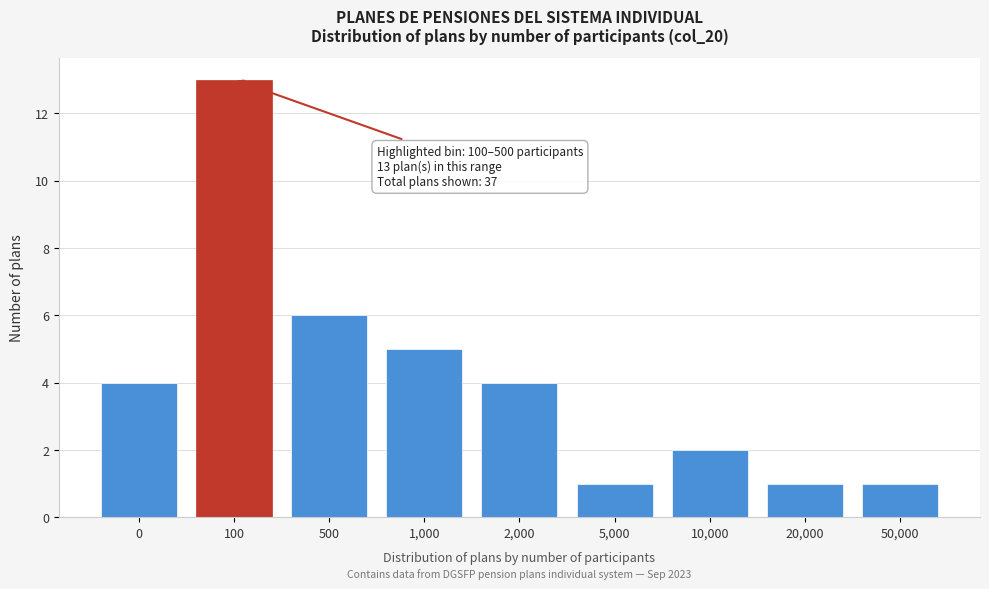

Reading left to right, transcribe all the data shown in this chart.

0=4	100=13	500=6	1,000=5	2,000=4	5,000=1	10,000=2	20,000=1	50,000=1